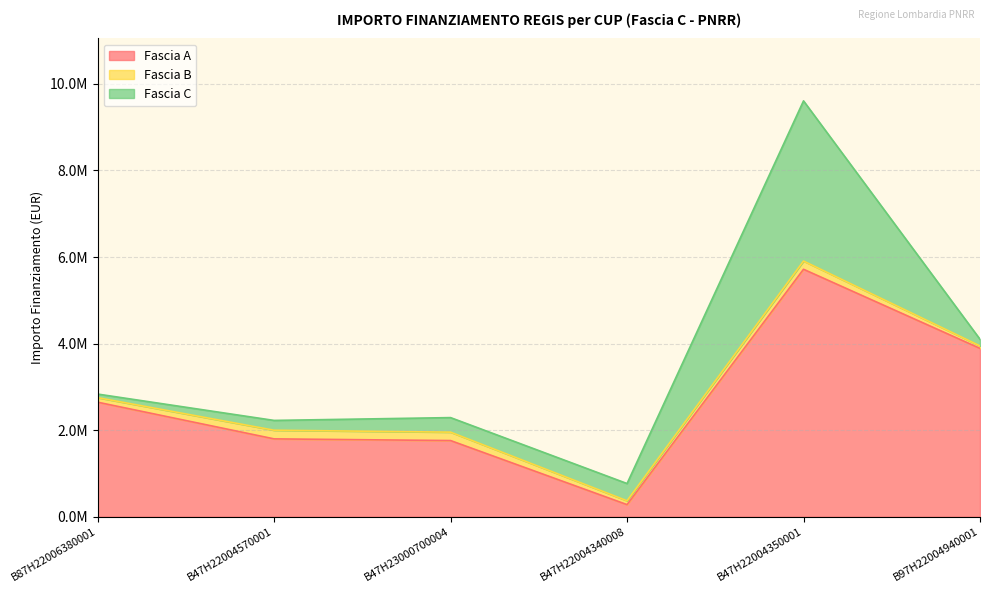

Which series has the largest total across all categories?

Fascia A